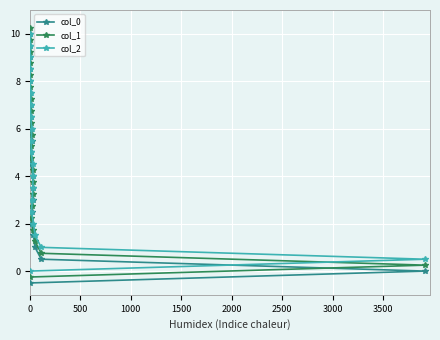

True or false: col_0 and col_1 intersect in this chart.

False